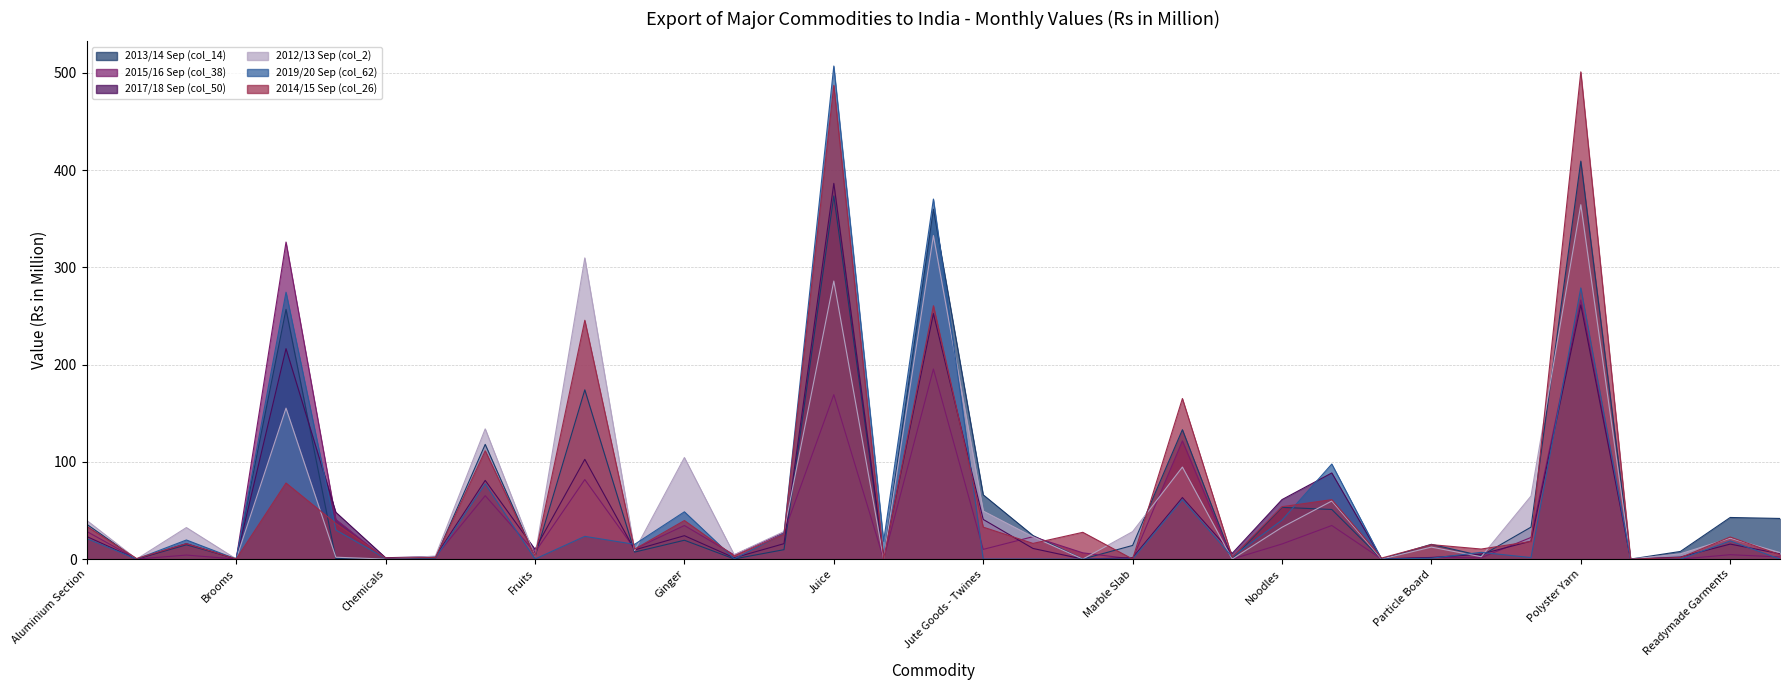

True or false: 2014/15 Sep (col_26) and 2019/20 Sep (col_62) intersect in this chart.

True